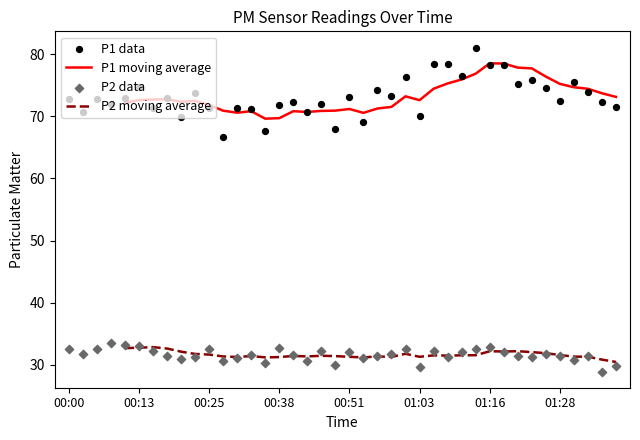

Which series has the largest total across all categories?

P1 data